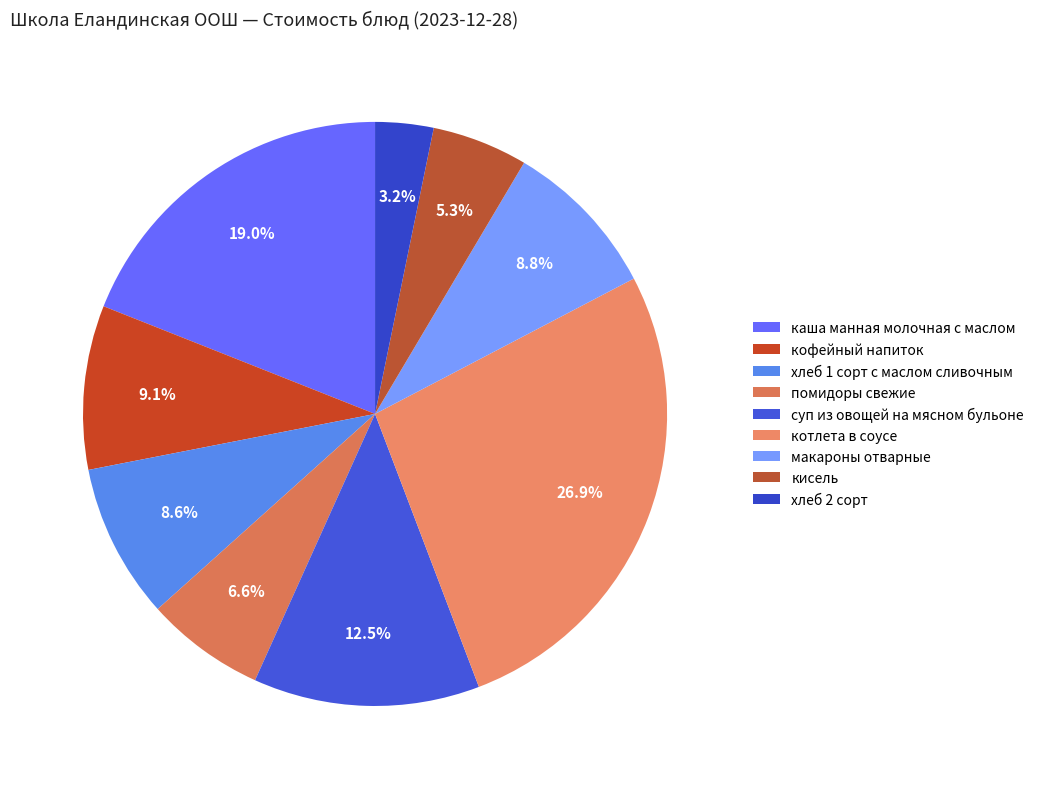

Count the number of slices in the pie.

9